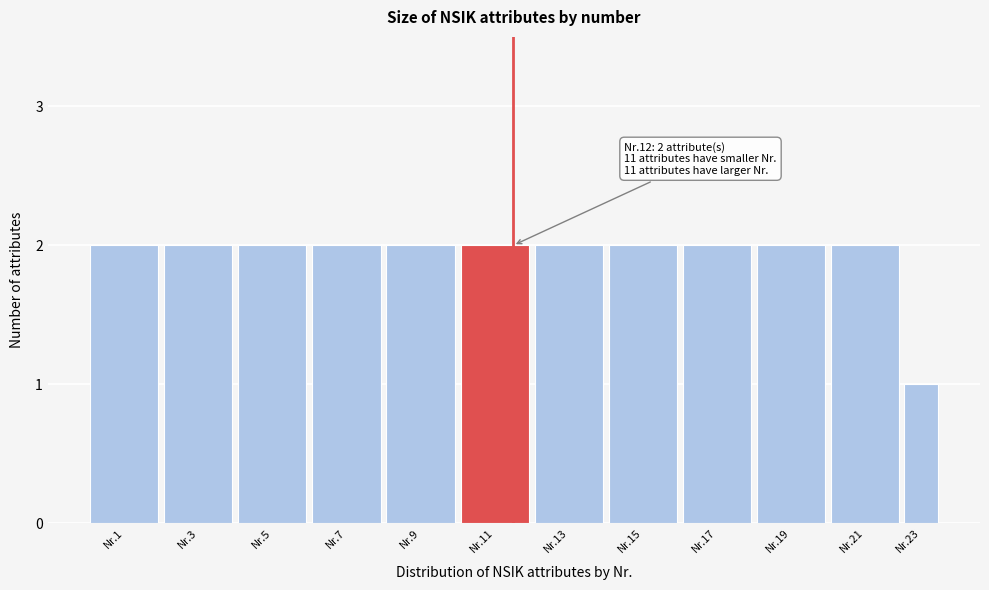

Reading left to right, list all the values displayed in this chart.

Nr.1=2	Nr.3=2	Nr.5=2	Nr.7=2	Nr.9=2	Nr.11=2	Nr.13=2	Nr.15=2	Nr.17=2	Nr.19=2	Nr.21=2	Nr.23=1